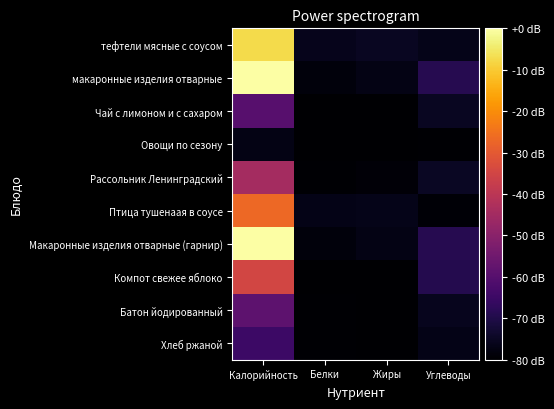

Reading left to right, extract all data points from this chart.

тефтели мясные с соусом: Калорийность=-7.2	Белки=-76.2	Жиры=-75.3	Углеводы=-76.4
макаронные изделия отварные: Калорийность=0.0	Белки=-78.4	Жиры=-77.1	Углеводы=-68.8
Чай с лимоном и с сахаром: Калорийность=-59.7	Белки=-79.9	Жиры=-80.0	Углеводы=-75.1
Овощи по сезону: Калорийность=-76.9	Белки=-79.9	Жиры=-80.0	Углеводы=-79.5
Рассольник Ленинградский: Калорийность=-44.7	Белки=-79.4	Жиры=-79.0	Углеводы=-74.8
Птица тушенаая в соусе: Калорийность=-26.7	Белки=-76.7	Жиры=-76.3	Углеводы=-79.1
Макаронные изделия отварные (гарнир): Калорийность=0.0	Белки=-78.4	Жиры=-77.1	Углеводы=-68.8
Компот свежее яблоко: Калорийность=-34.9	Белки=-80.0	Жиры=-80.0	Углеводы=-69.2
Батон йодированный: Калорийность=-58.6	Белки=-79.4	Жиры=-79.9	Углеводы=-75.8
Хлеб ржаной: Калорийность=-65.0	Белки=-79.6	Жиры=-80.0	Углеводы=-76.8